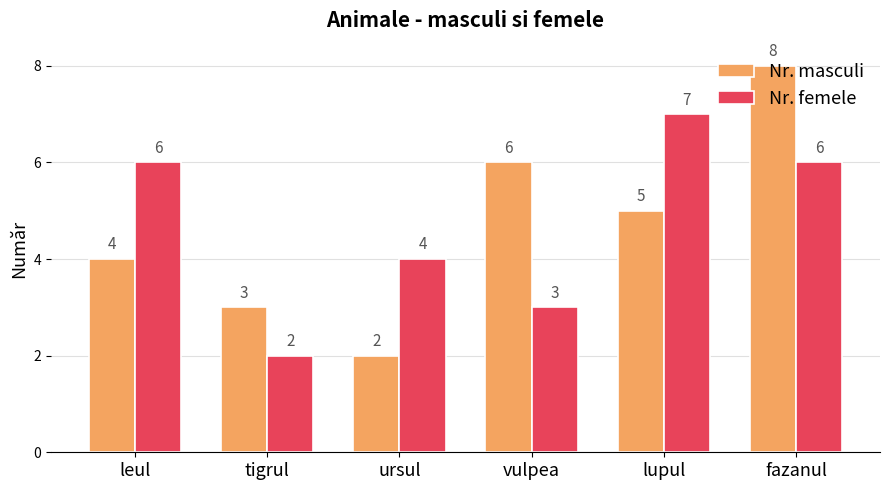

What is the difference between the Nr. masculi values at lupul and fazanul?

3